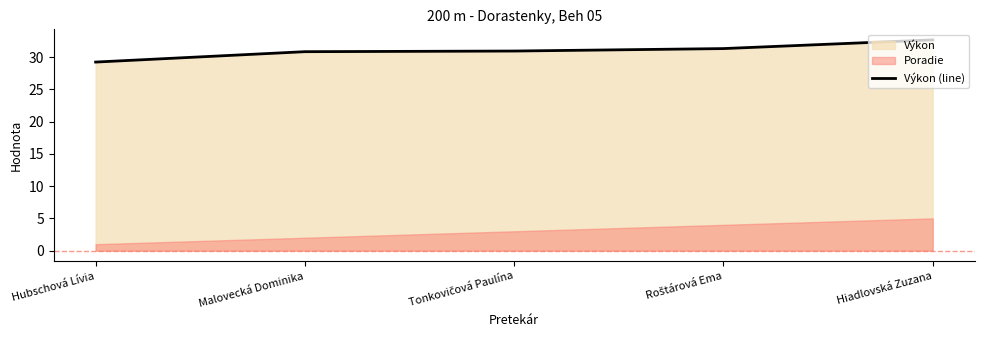

Is it true that the value at Hubschová Lívia is 12.3?

False